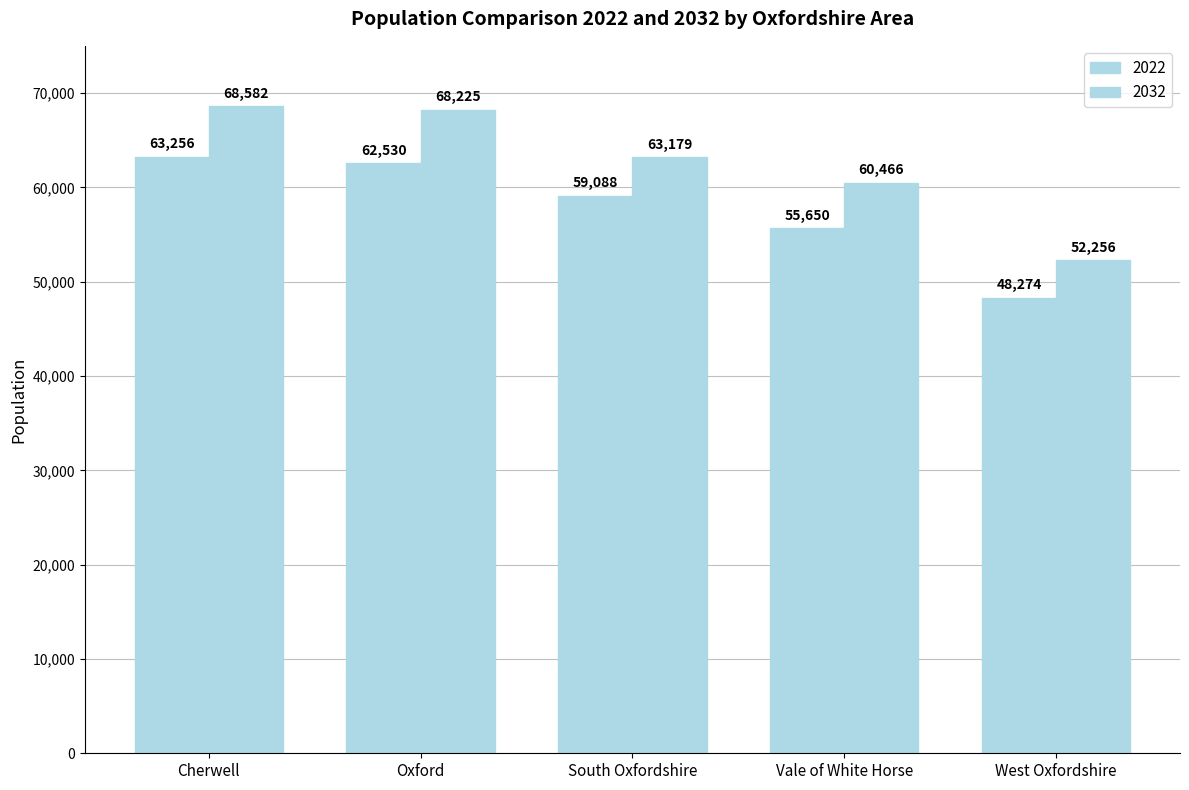

Between Oxford and South Oxfordshire, which series saw the biggest shift?

2032